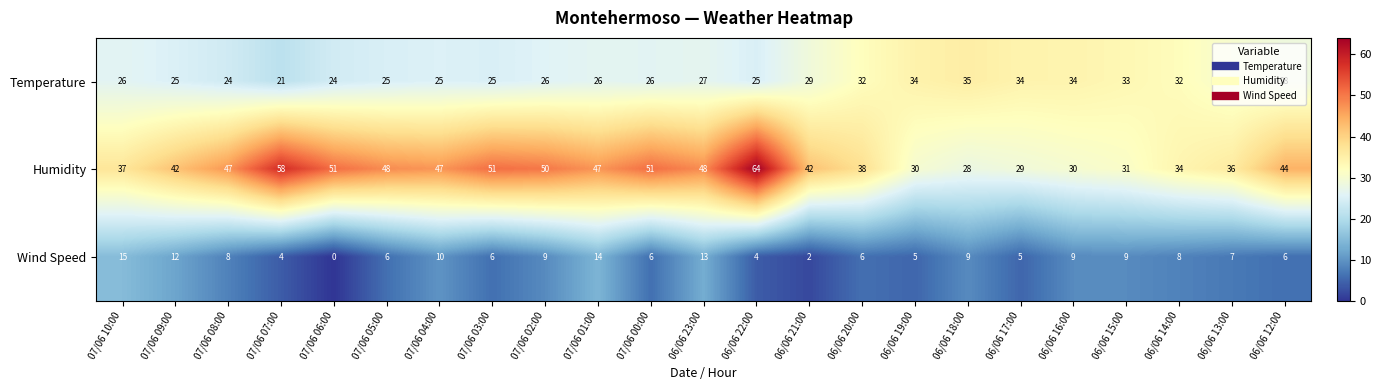

Which series has the largest total across all categories?

Humidity